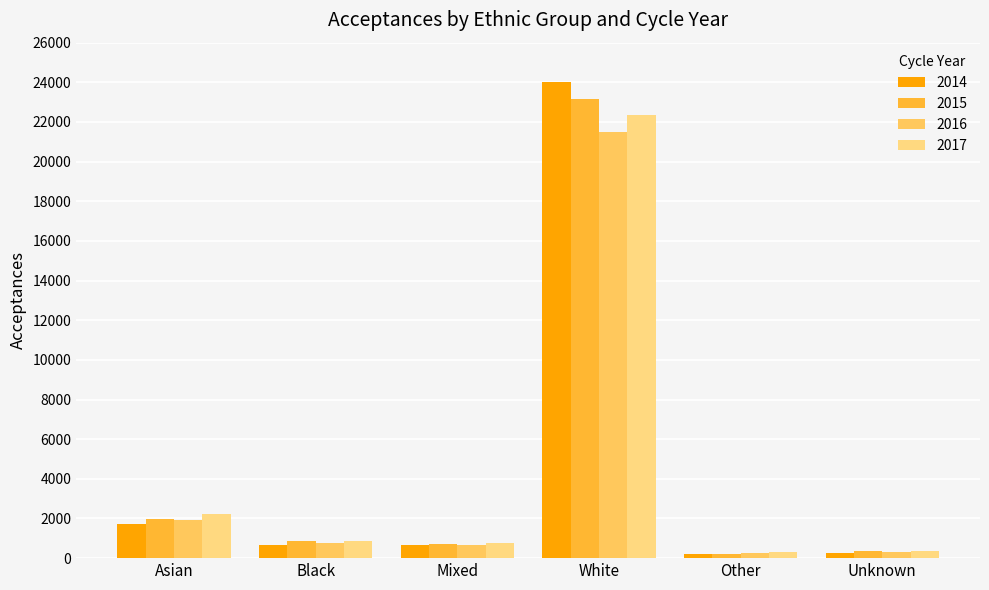

What is the approximate value of 2015 at Black, to the nearest 50?

850